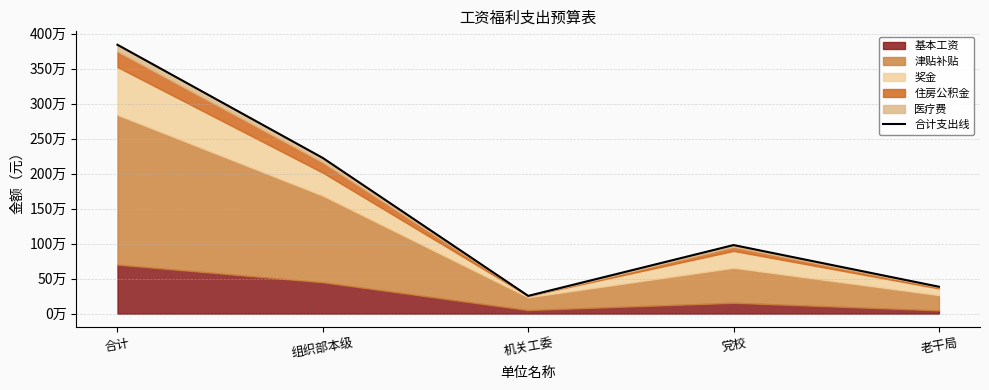

Reading left to right, what are all the values shown in this chart?

合计=3840416	组织部本级=2223320	机关工委=253370	党校=979354	老干局=384372